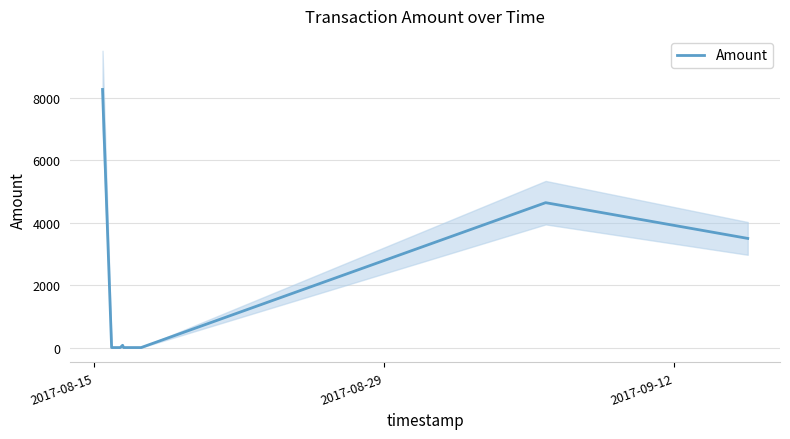

What is the difference between the maximum and minimum values?

8276.8